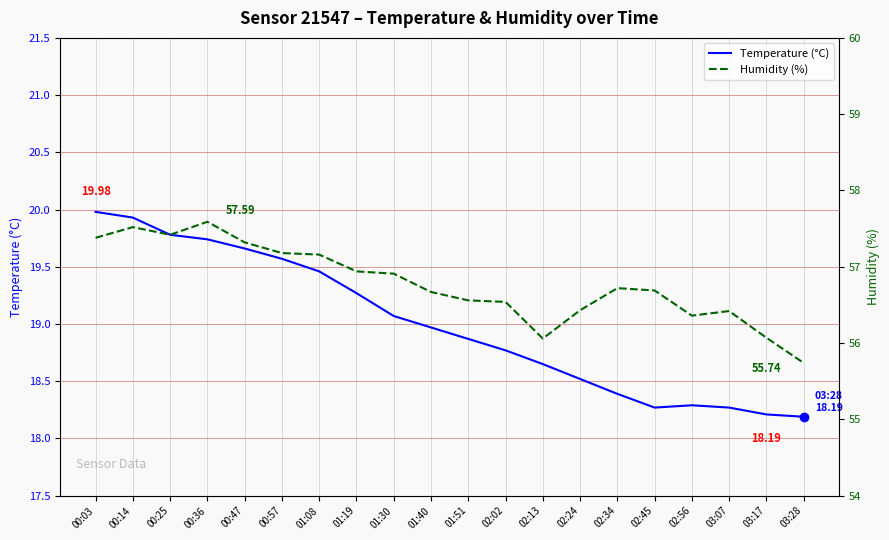

List the series in order of their peak value, lowest first.

Temperature (°C), Humidity (%)